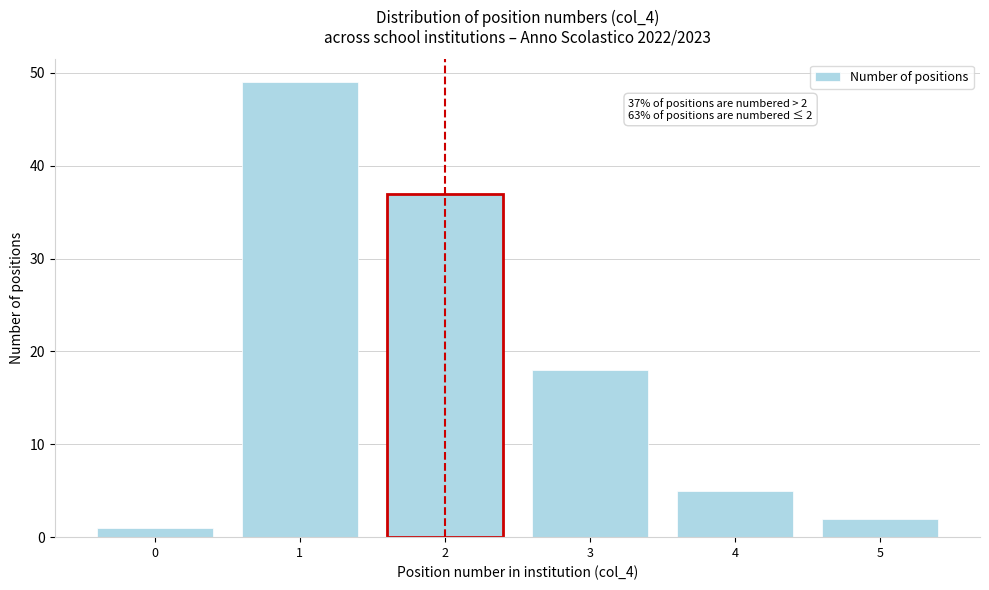

Reading left to right, extract all data points from this chart.

0=1	1=49	2=37	3=18	4=5	5=2